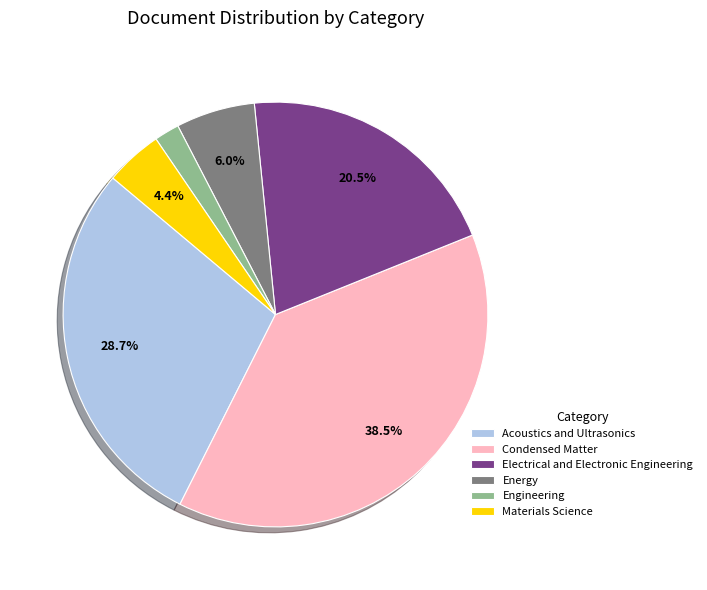

To the nearest percent, what portion does Materials Science represent?

4%